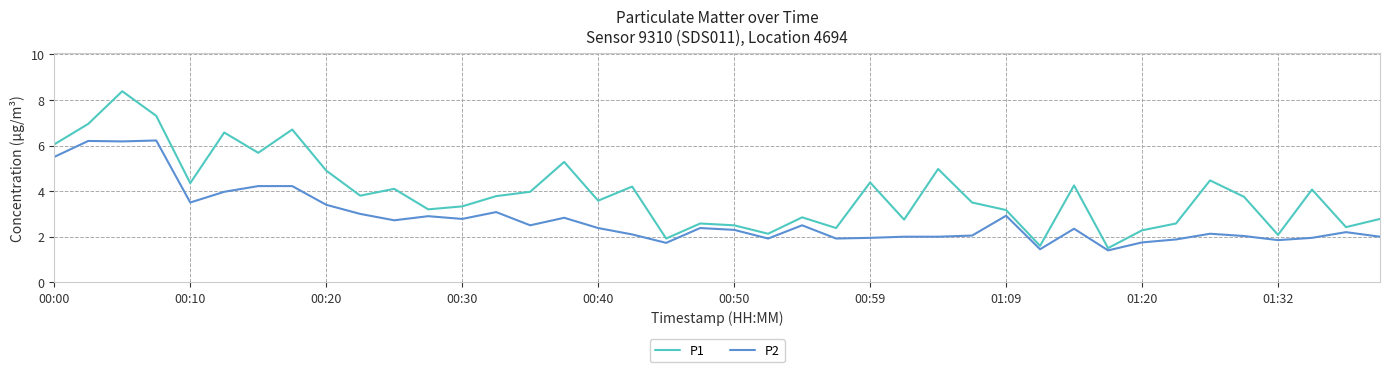

Rank the series by their average value, from lowest to highest.

P2, P1